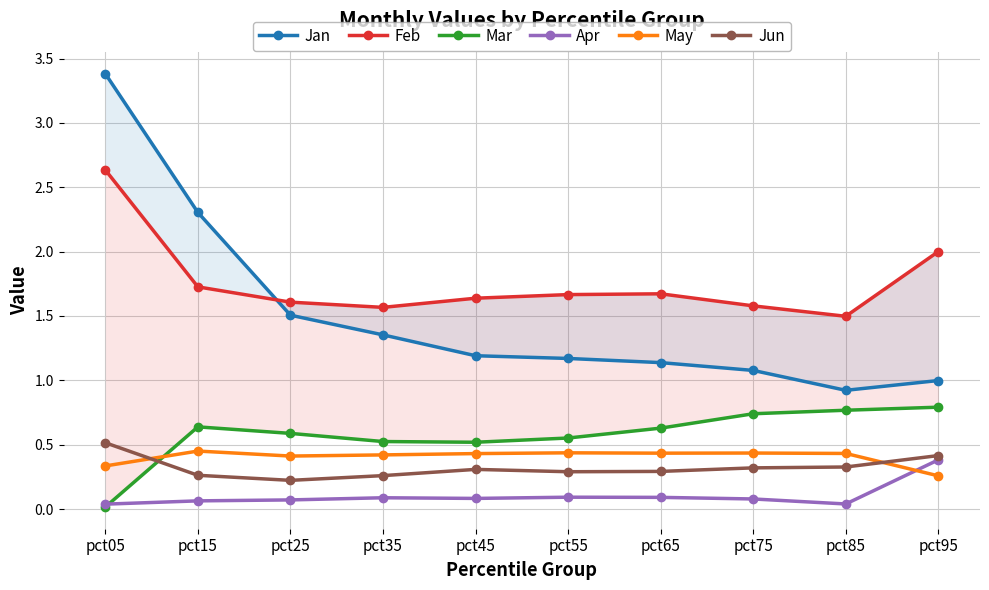

True or false: Mar has a value of 0.5 at pct85.

False